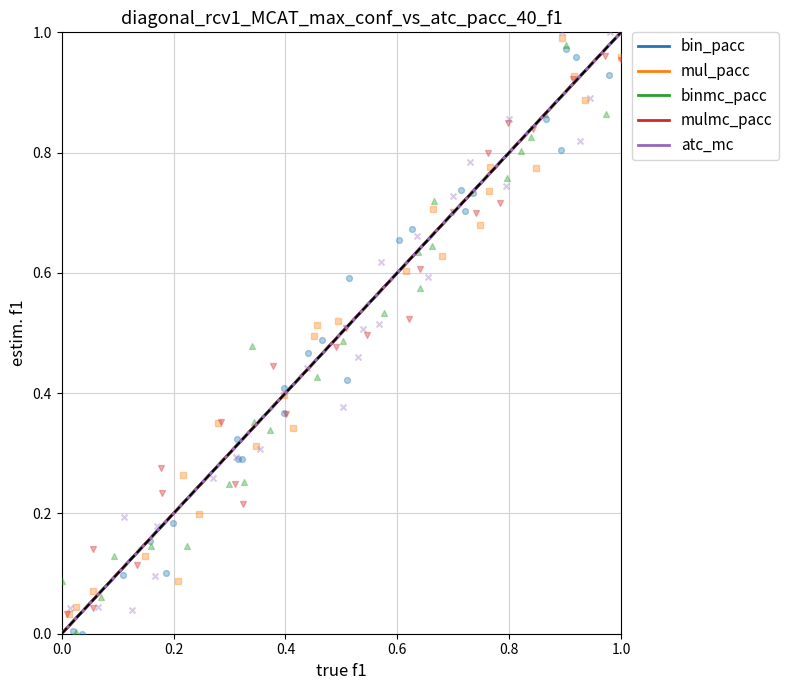

What are all the series names shown in the legend?

bin_pacc, mul_pacc, binmc_pacc, mulmc_pacc, atc_mc